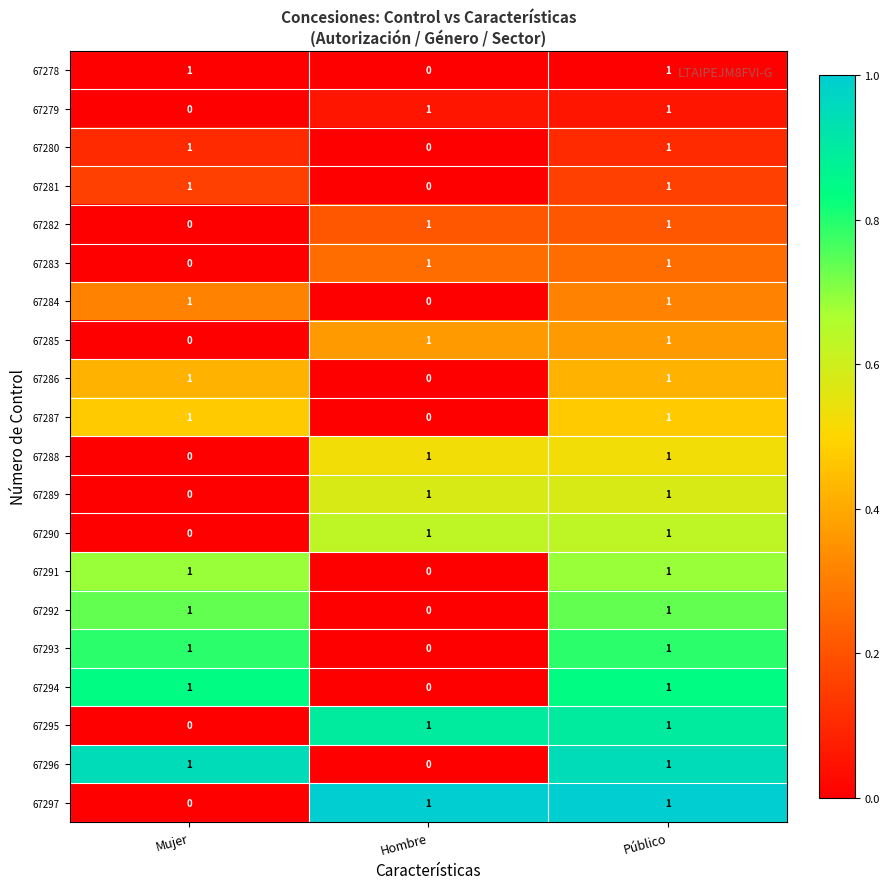

Where is 67293 nearest to the value 0?

Hombre